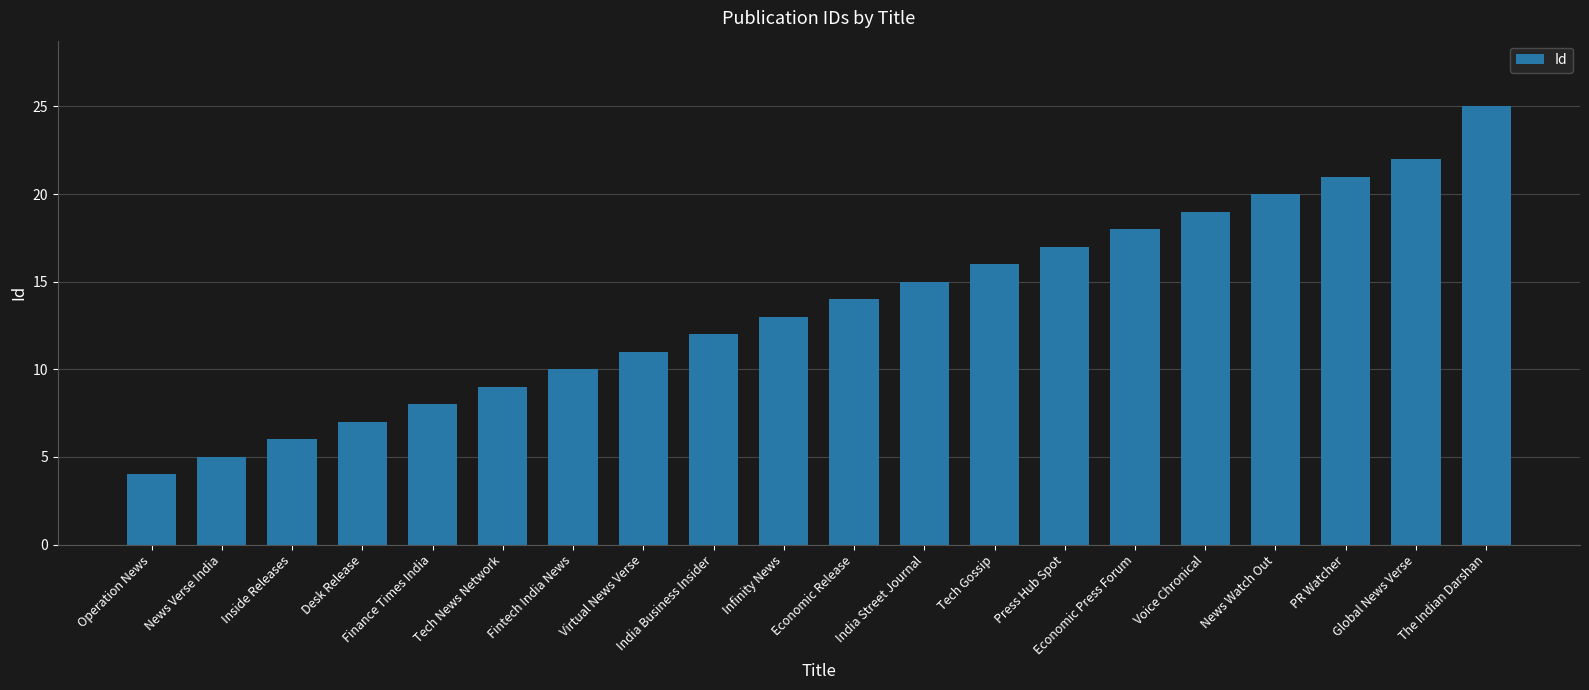

The value at Inside Releases is 10. True or false?

False